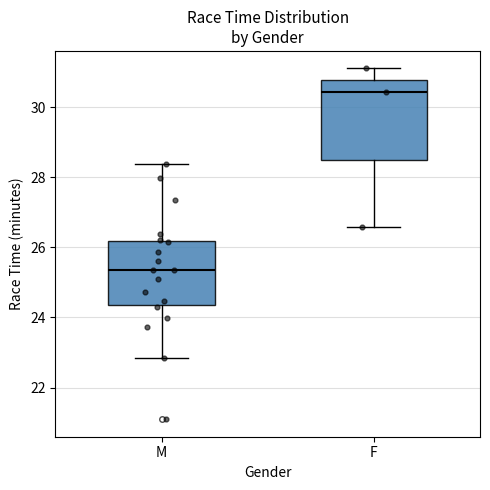

Where does the lower whisker of the box for F end on the y-axis? The values are not printed on the chart, so give them approximately, as read against the axis.

26.6